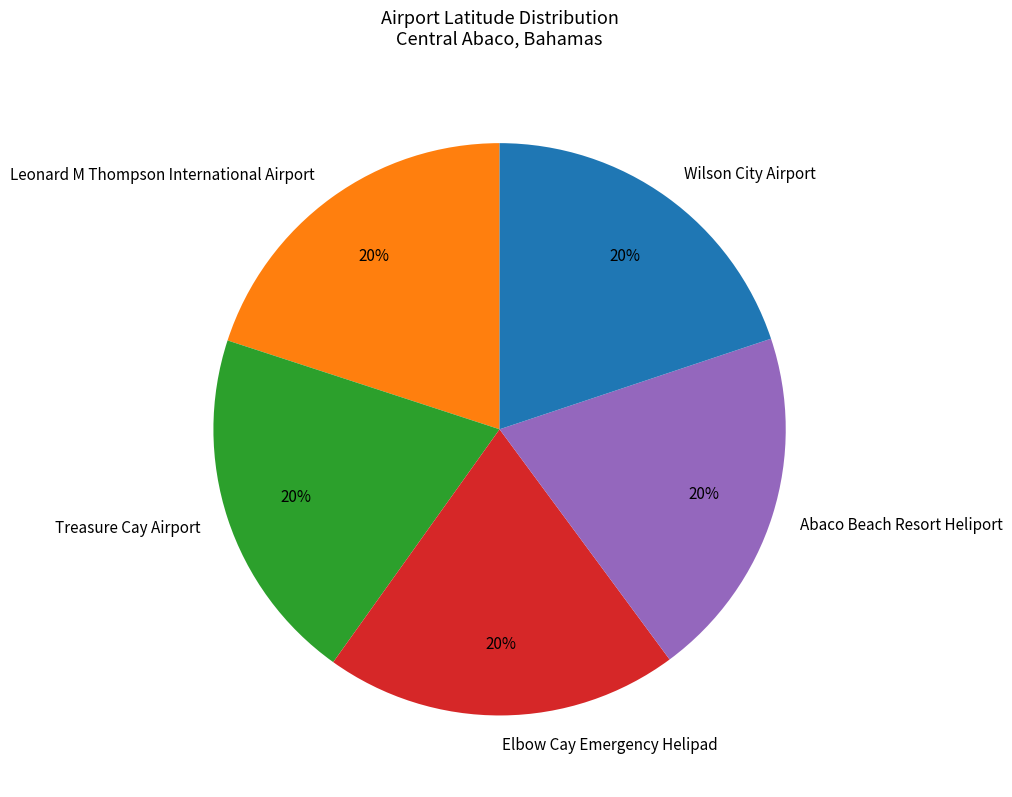

How many slices are in this pie chart?

5